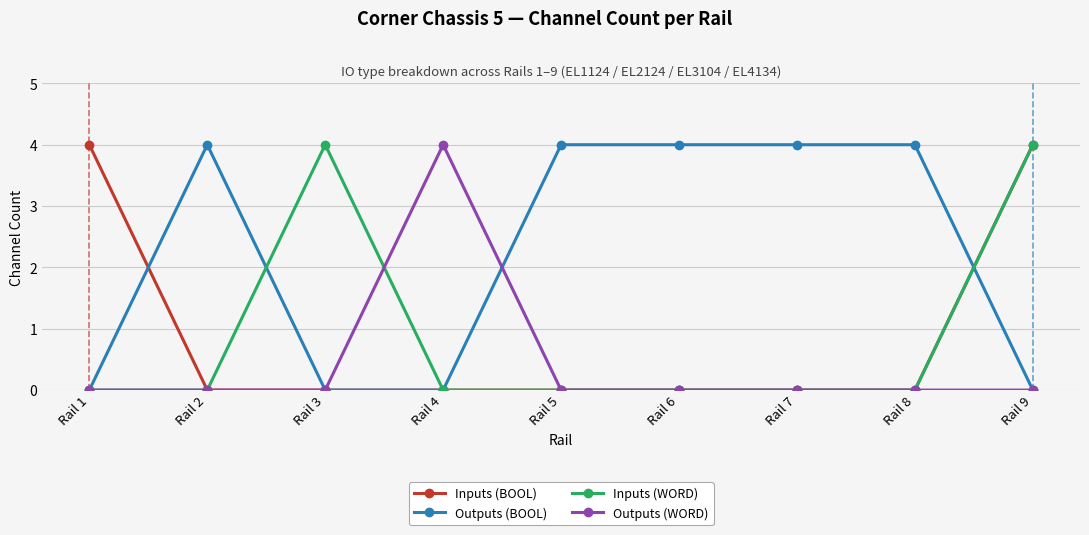

Is it true that Inputs (WORD) equals 1 at Rail 1?

False